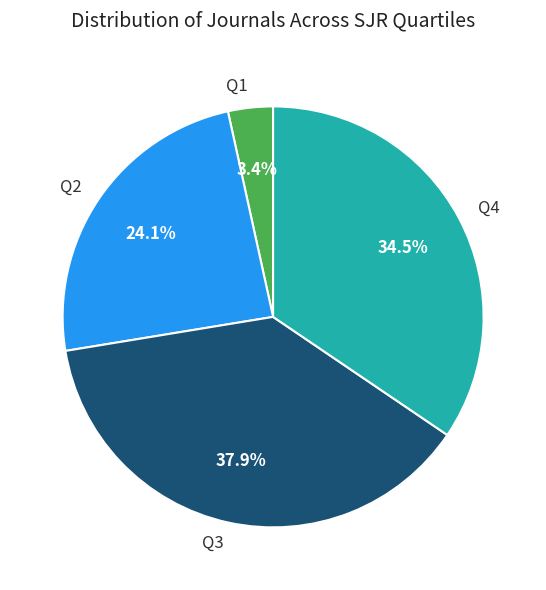

How many segments does this pie chart have?

4